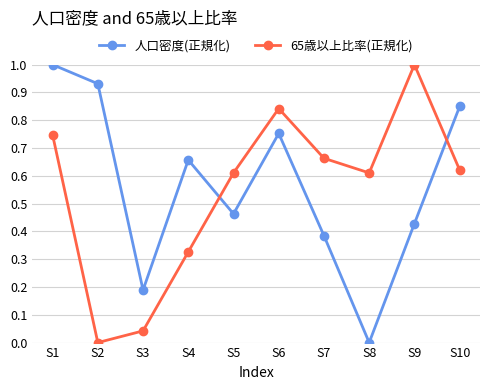

What is the difference between the maximum and minimum values in the 人口密度(正規化) series?

1.0